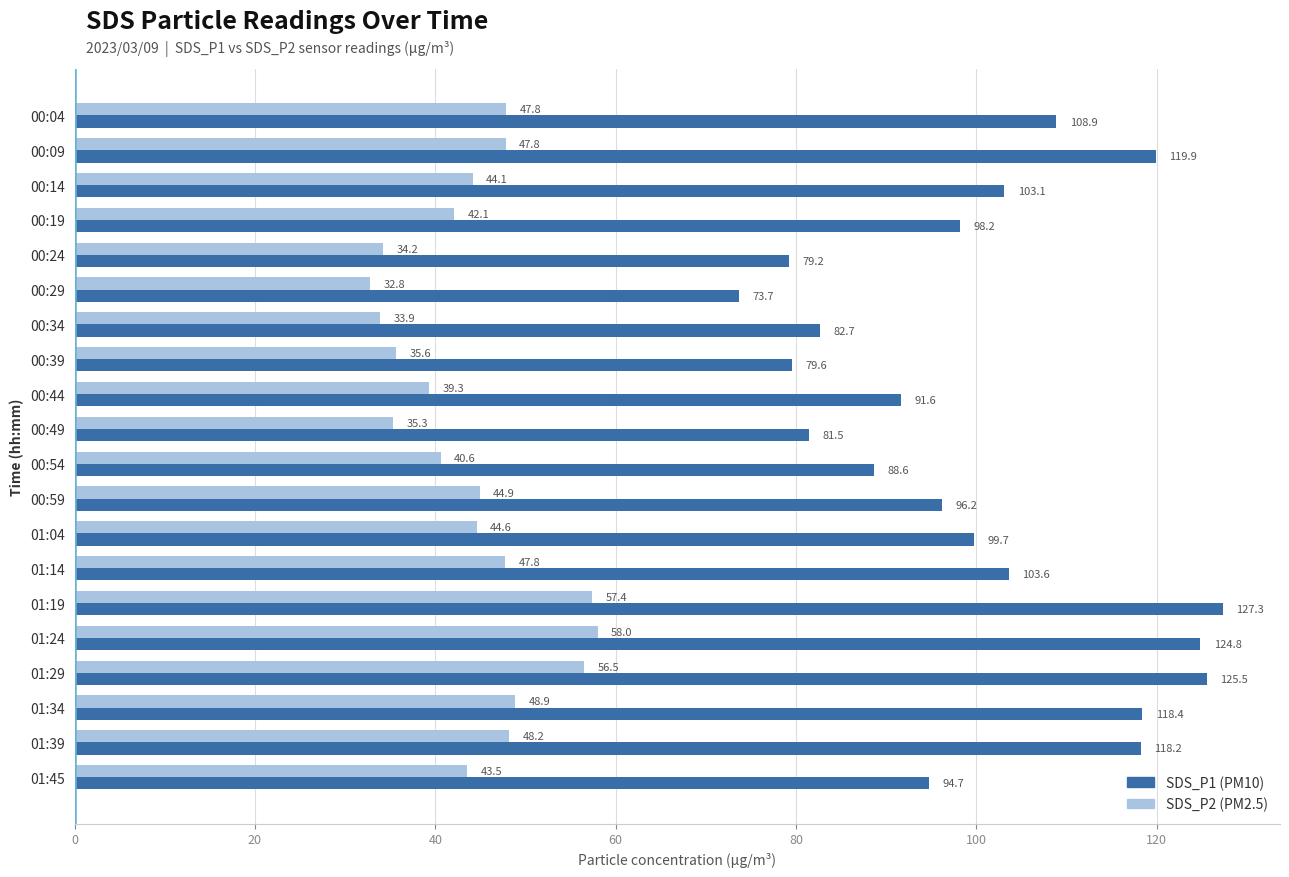

What is the difference between the highest and lowest values at 01:19?

69.9